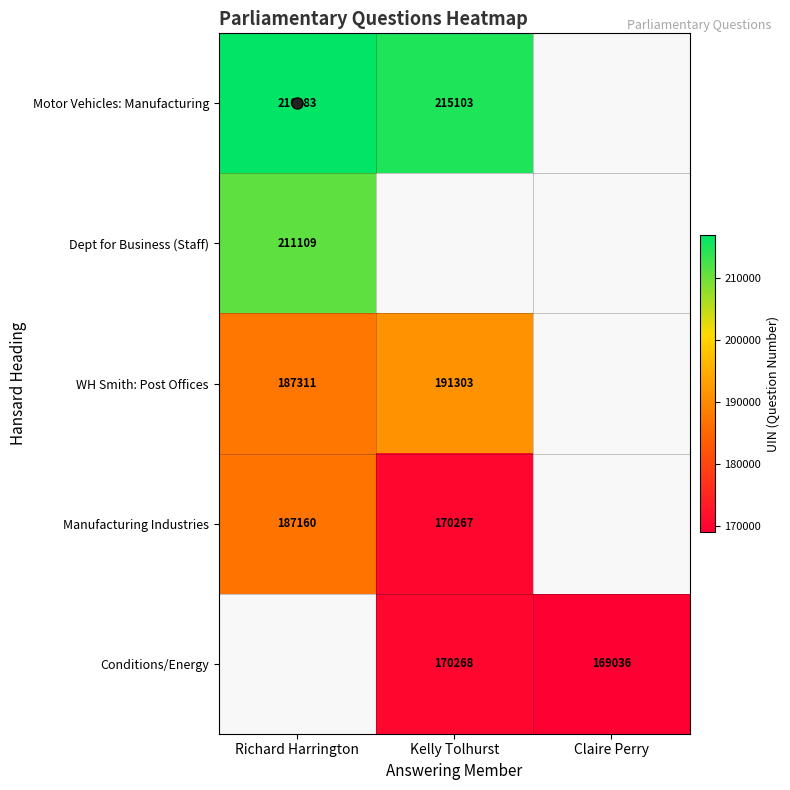

What value does the WH Smith: Post Offices series have at Richard Harrington?

187311.0